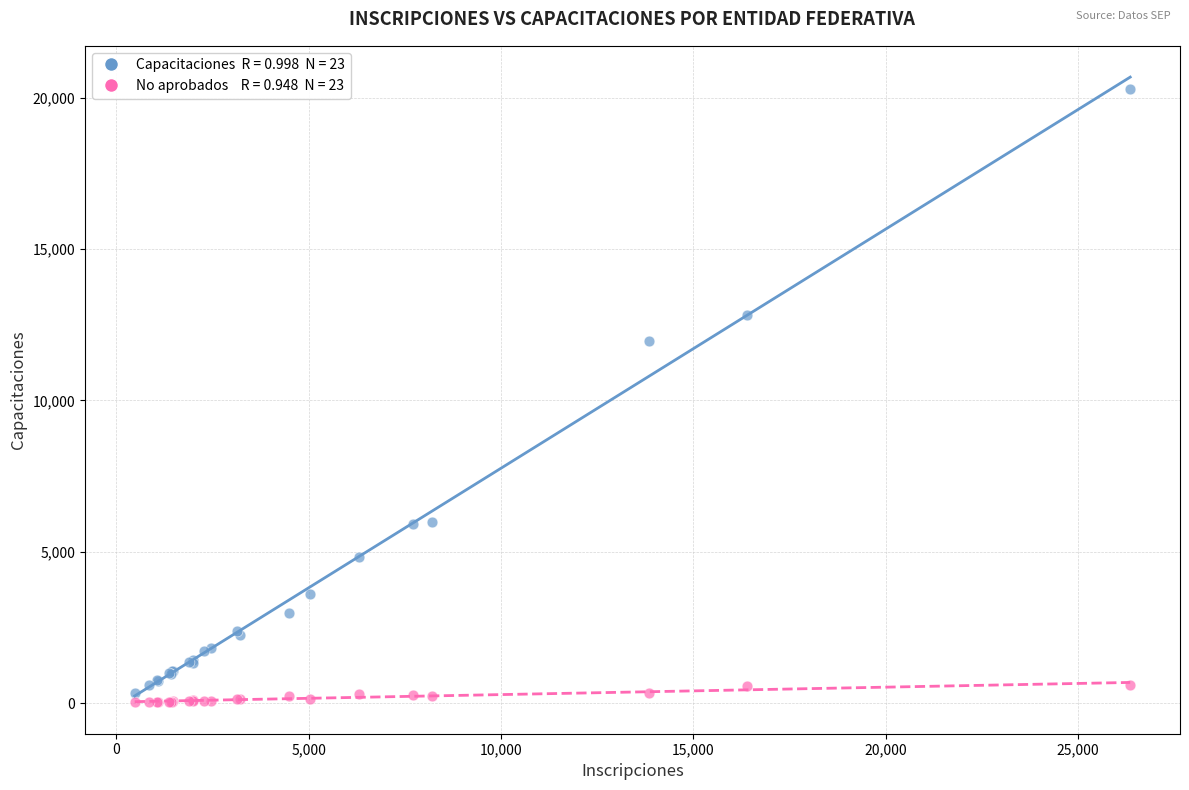

Across all series, what Y value is closest to 10163?

11960